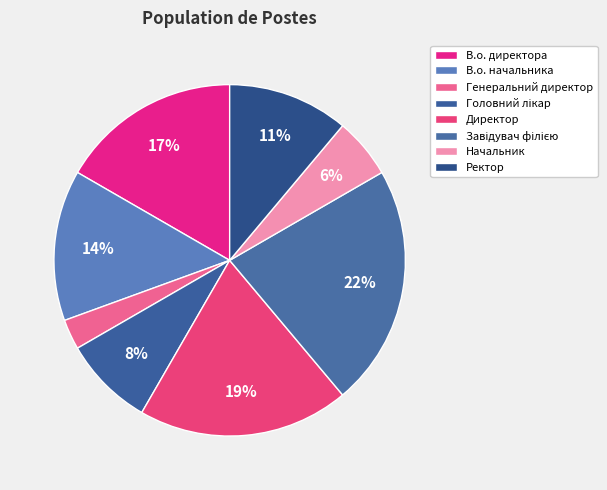

Approximately how many times larger is the value at Головний лікар compared to В.о. директора?

0.5